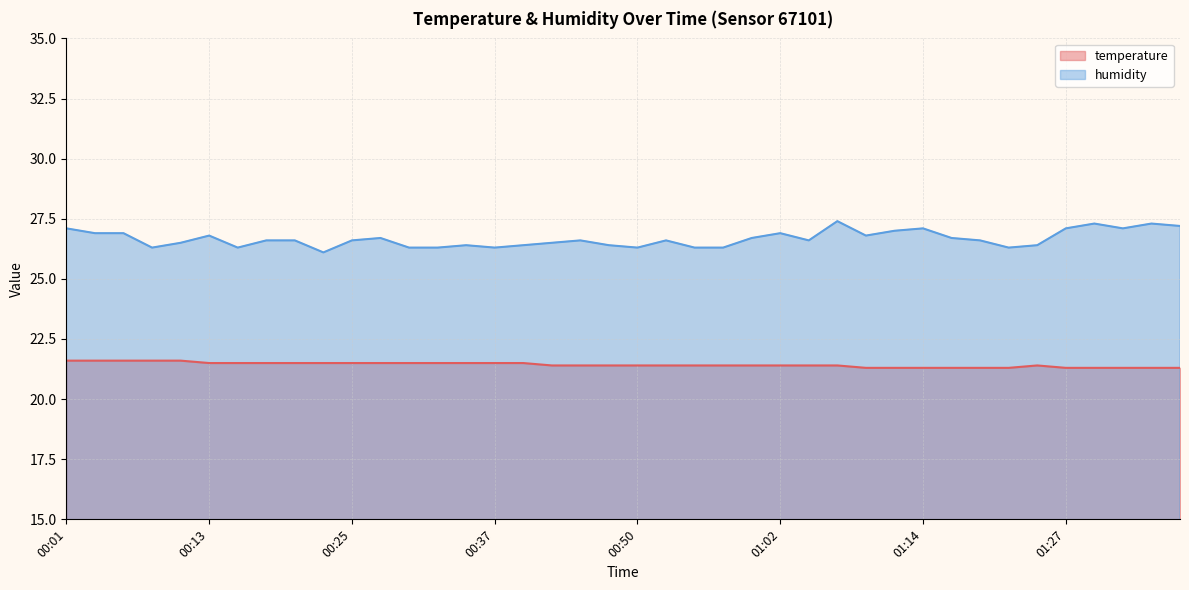

What are all the series names shown in the legend?

temperature, humidity